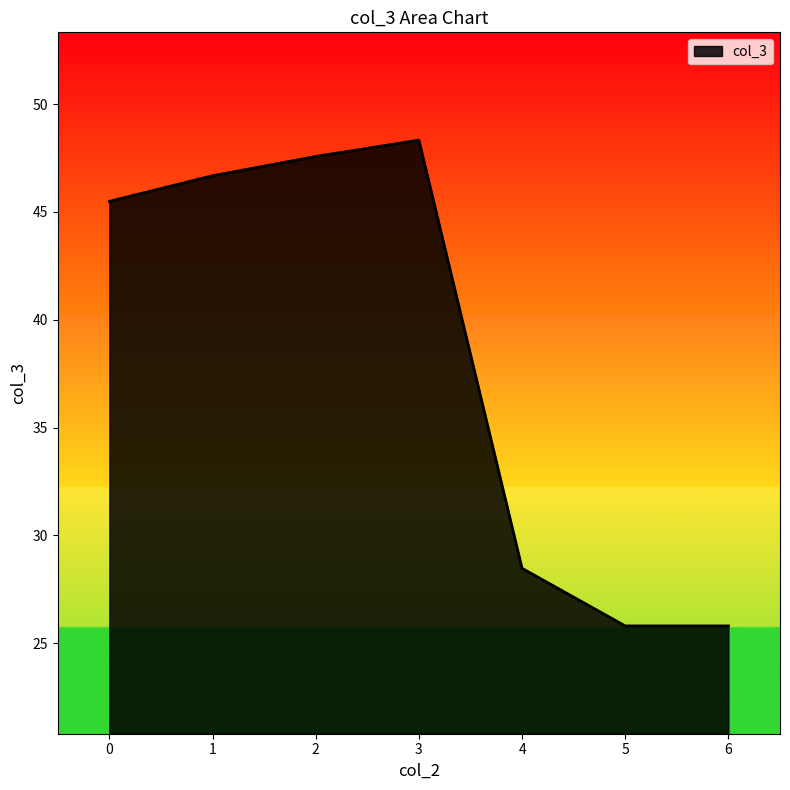

What is the change in value from 4 to 6?

-2.7